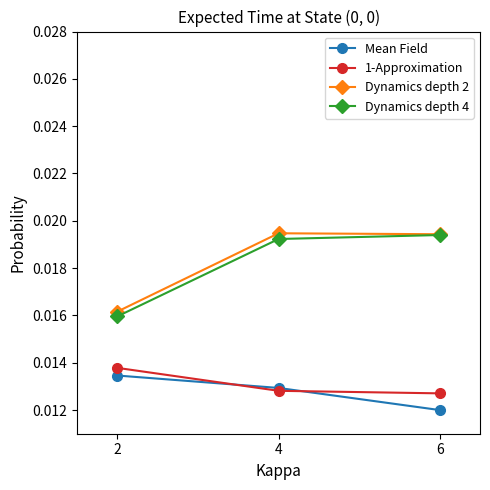

How many 1-Approximation values are between 0 and 1?

3